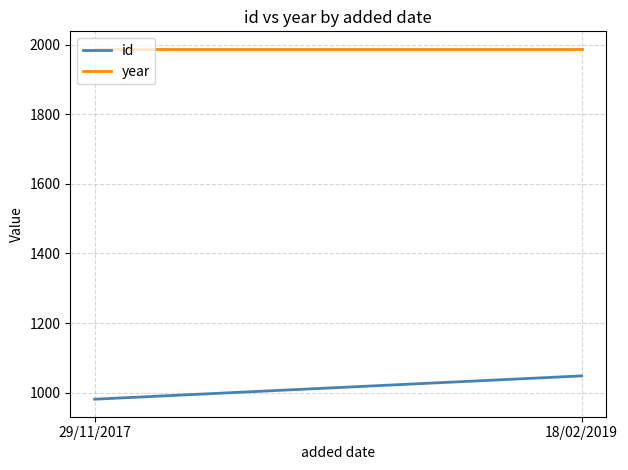

Which label corresponds to the largest value in the chart?

29/11/2017